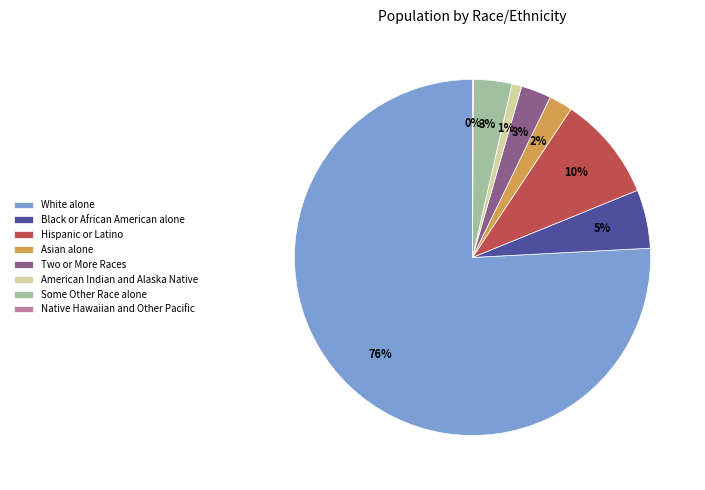

Which has a higher value, Some Other Race alone or Asian alone?

Some Other Race alone